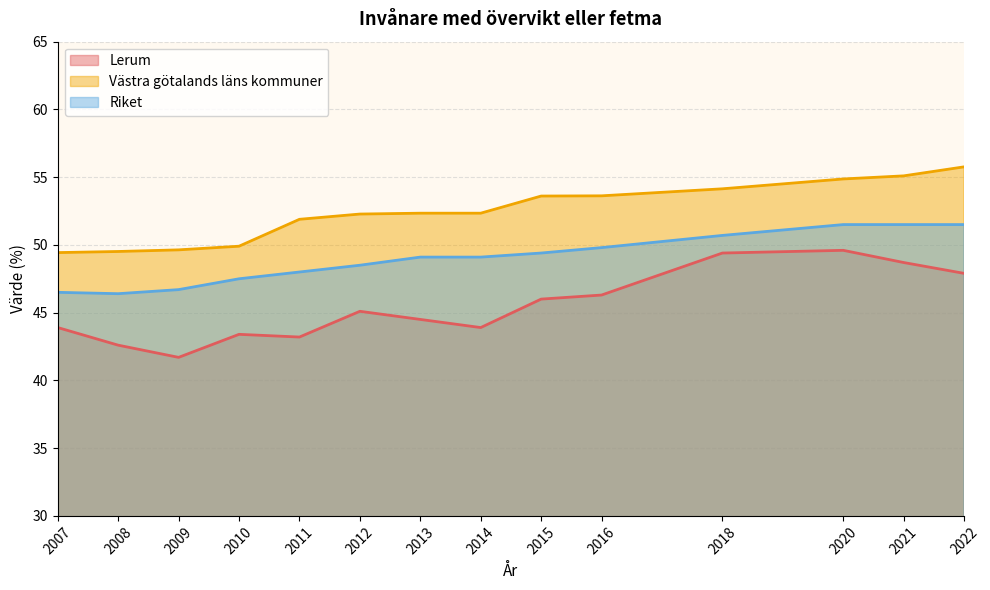

How many interior local valleys does the Riket series have?

1